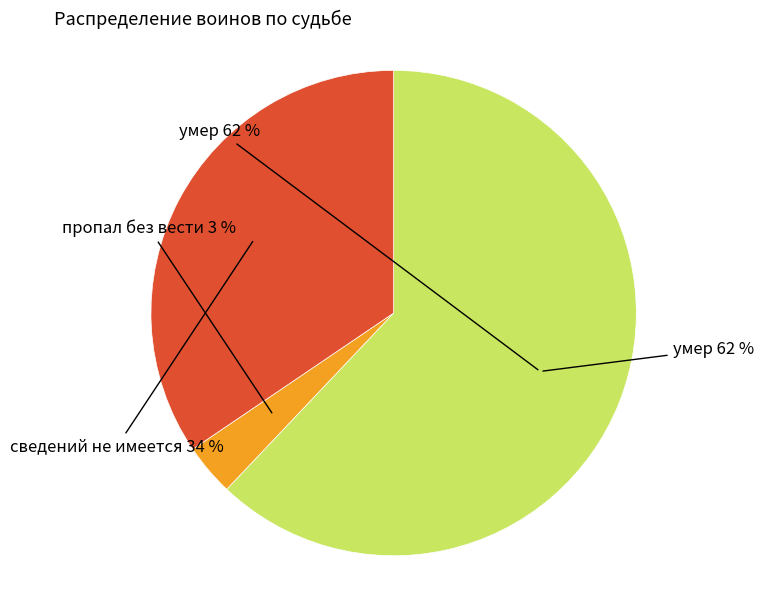

What is the majority slice?

умер